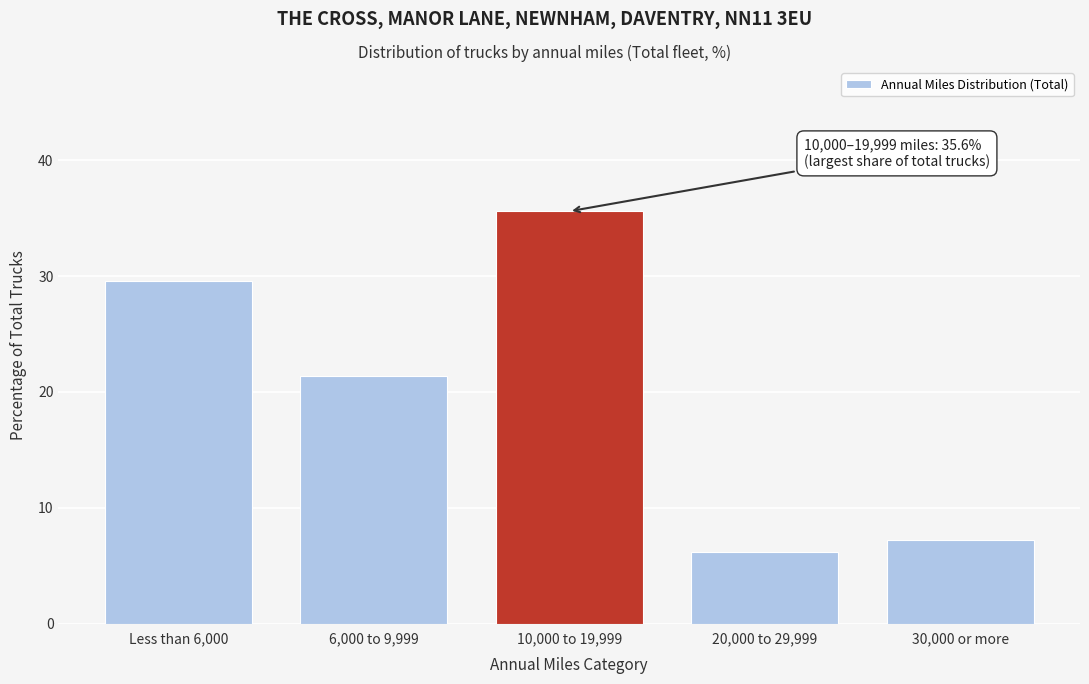

Reading left to right, list all the values displayed in this chart.

Less than 6,000=29.6	6,000 to 9,999=21.4	10,000 to 19,999=35.6	20,000 to 29,999=6.2	30,000 or more=7.2